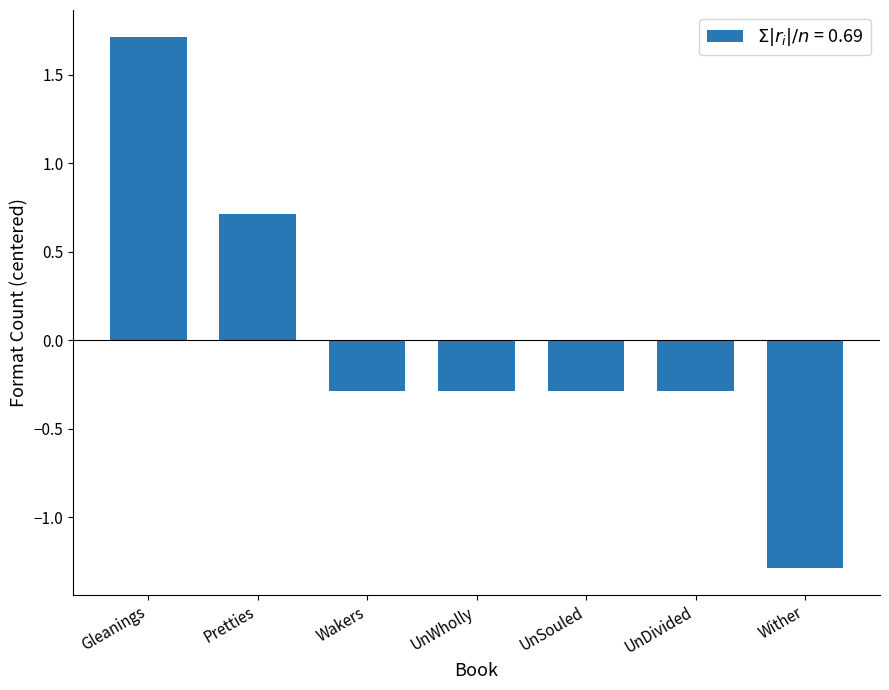

Are the bars horizontal?

No